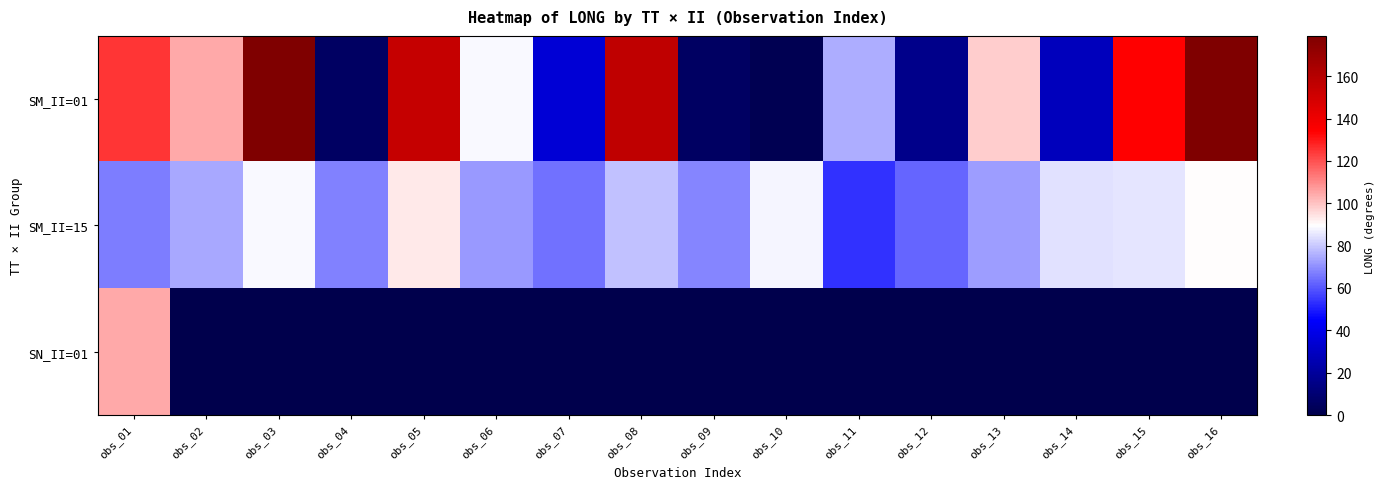

What is the spread (max minus min) of values at obs_09?

68.4